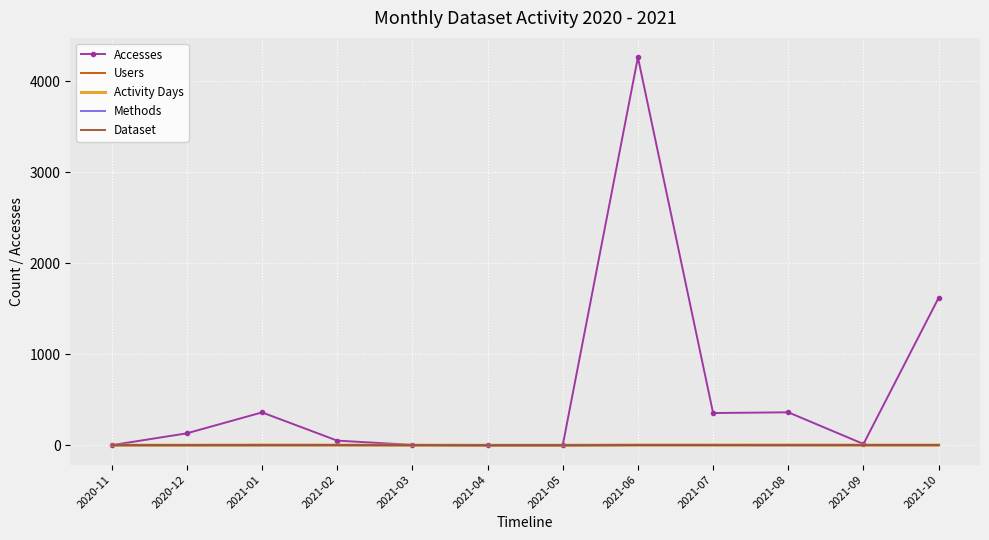

What is the highest value of the Accesses series?

4262